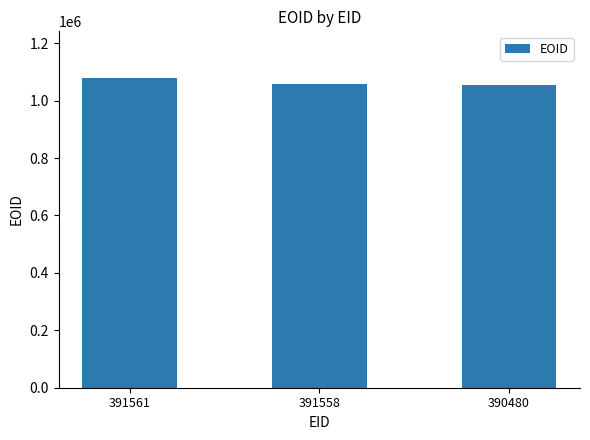

What is the value of the 1st bar from the left?

1079298